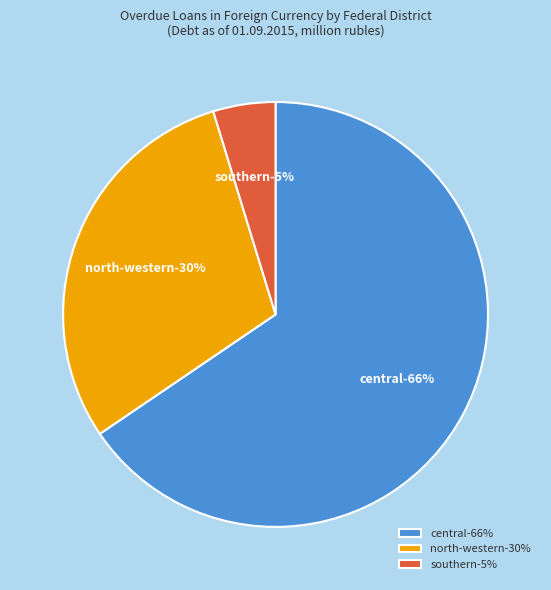

What is the majority slice?

CENTRAL FEDERAL DISTRICT